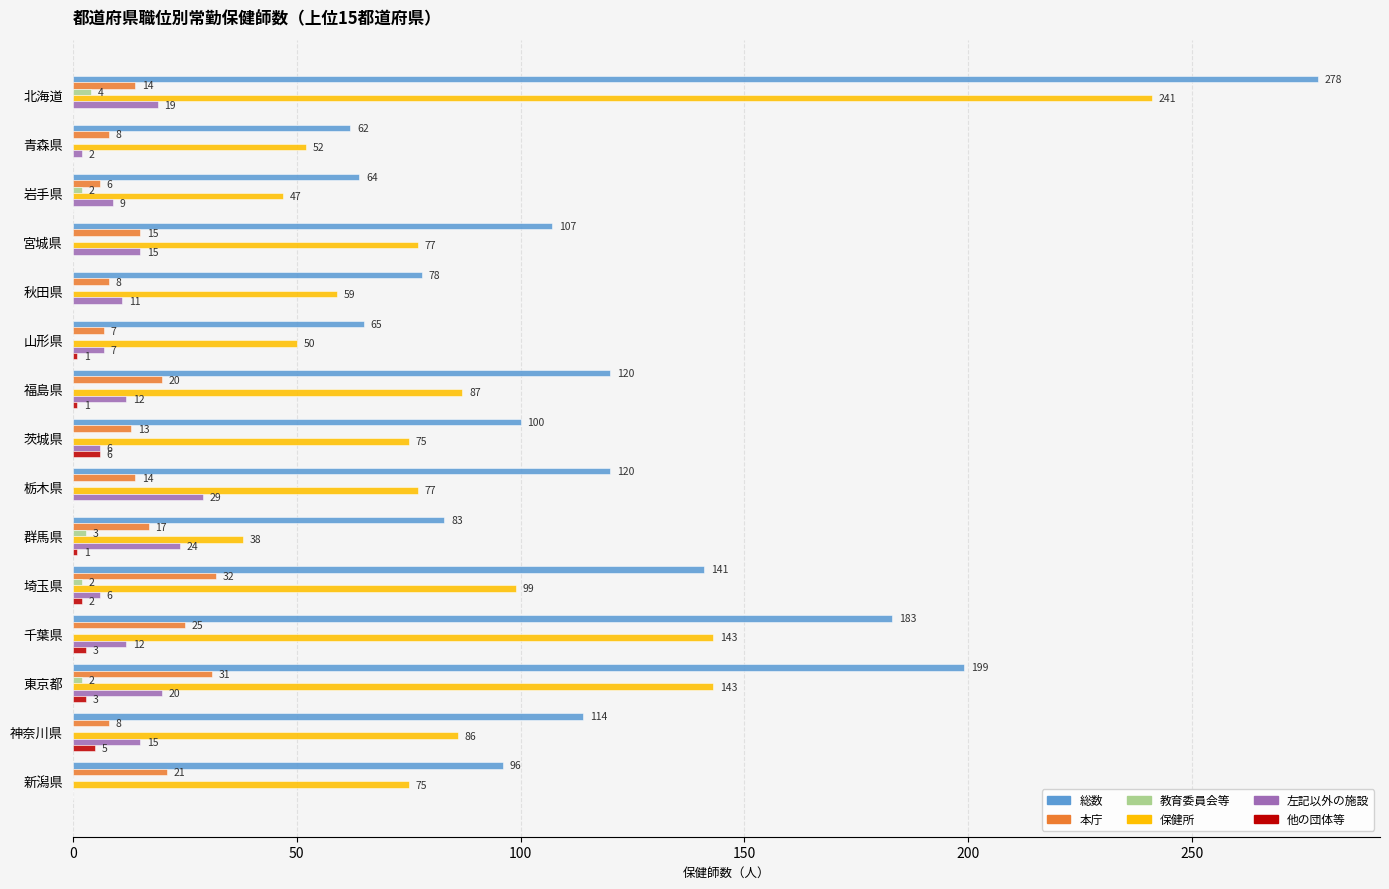

Between 岩手県 and 山形県, which series saw the biggest shift?

保健所